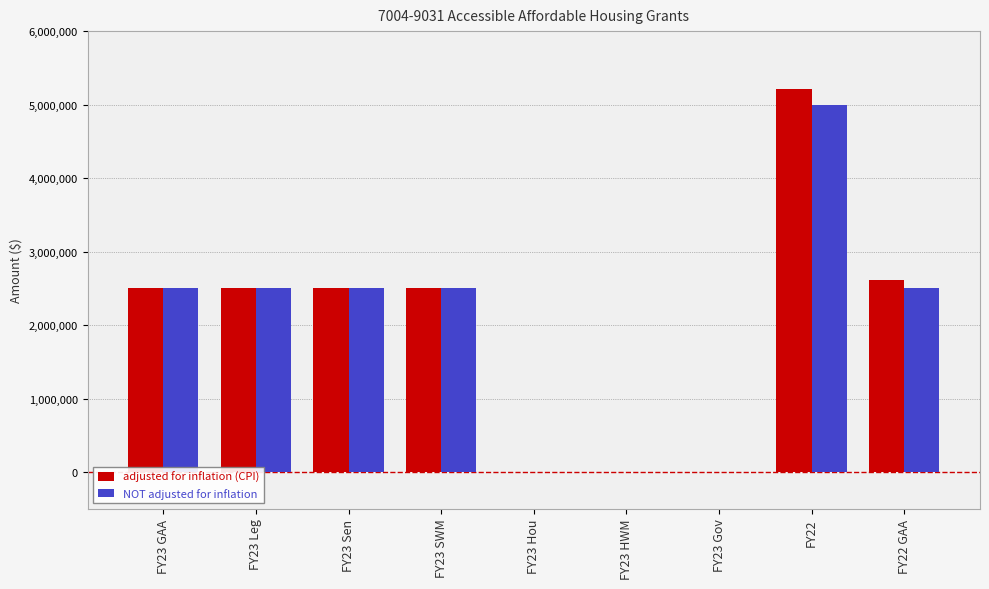

Reading left to right, list all the values displayed in this chart.

adjusted for inflation (CPI): 2500000	2500000	2500000	2500000	0	0	0	5216311	2608155
NOT adjusted for inflation: 2500000	2500000	2500000	2500000	0	0	0	5000000	2500000